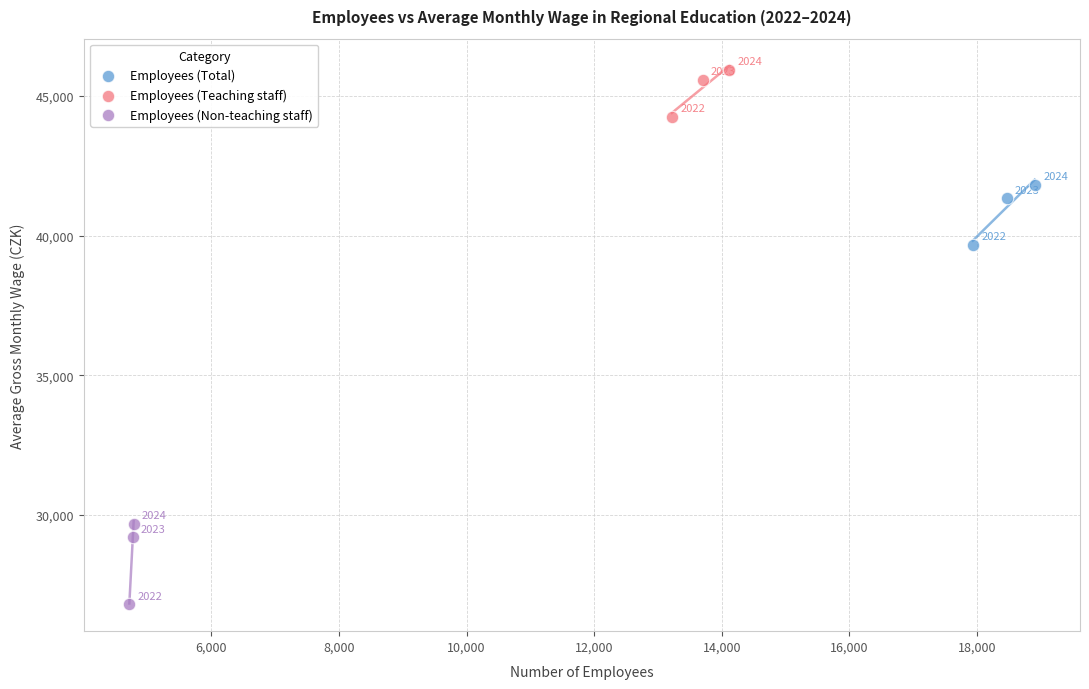

Which series reaches the maximum Y coordinate?

Employees (Teaching staff)